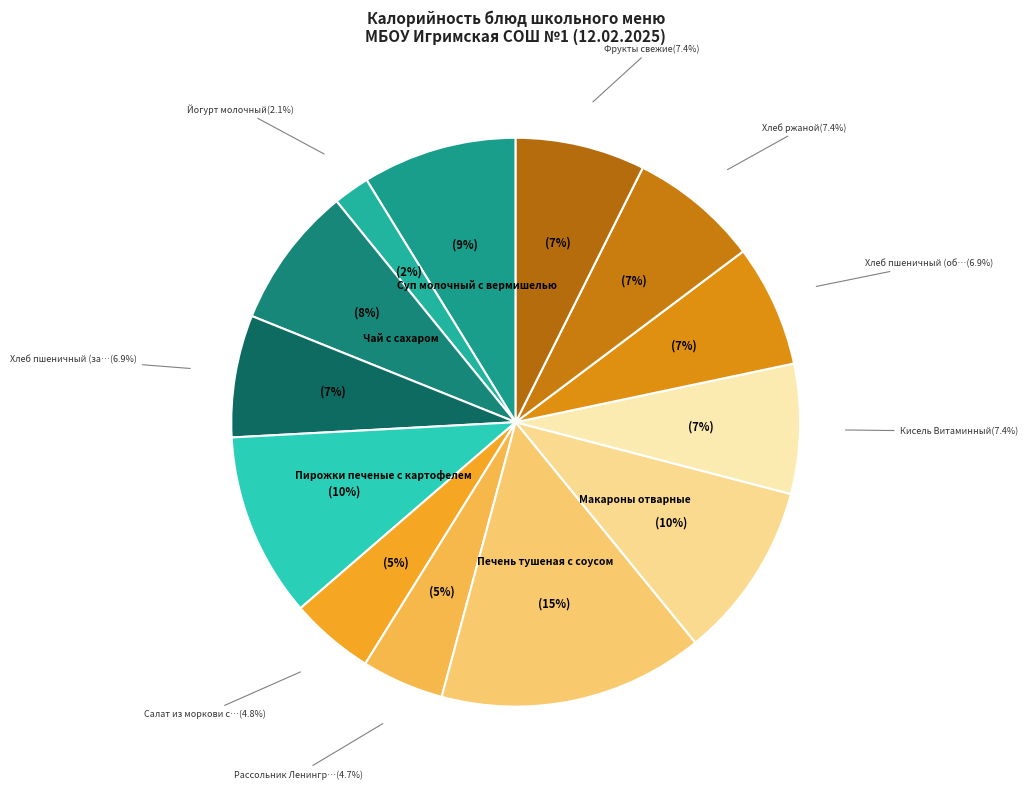

Is it true that Хлеб пшеничный (завтрак) is 7% of the pie?

True